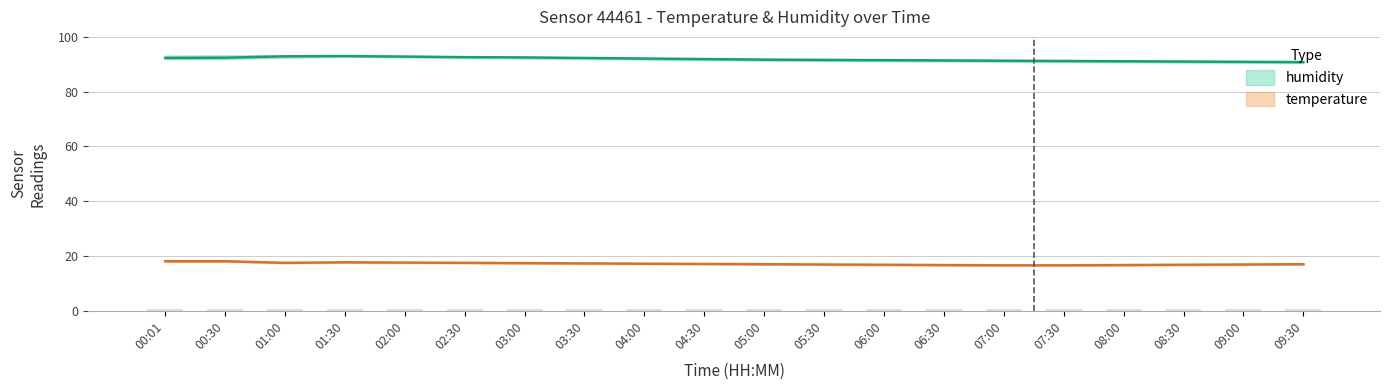

Read the humidity_lower value at 01:30.

92.7